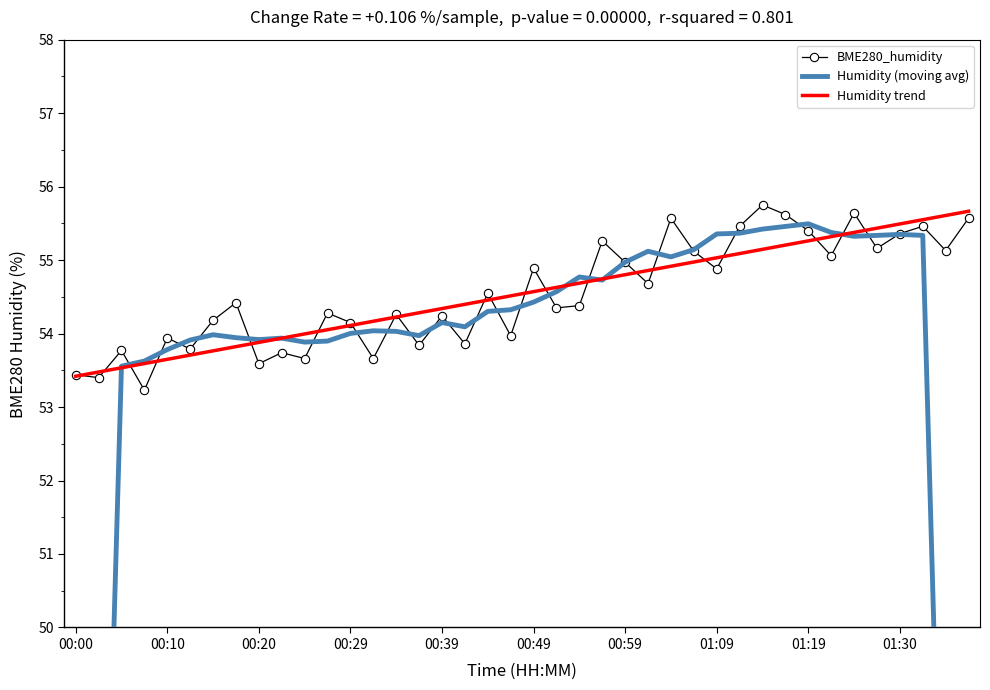

What are all the series names shown in the legend?

BME280_humidity, Humidity (moving avg), Humidity trend